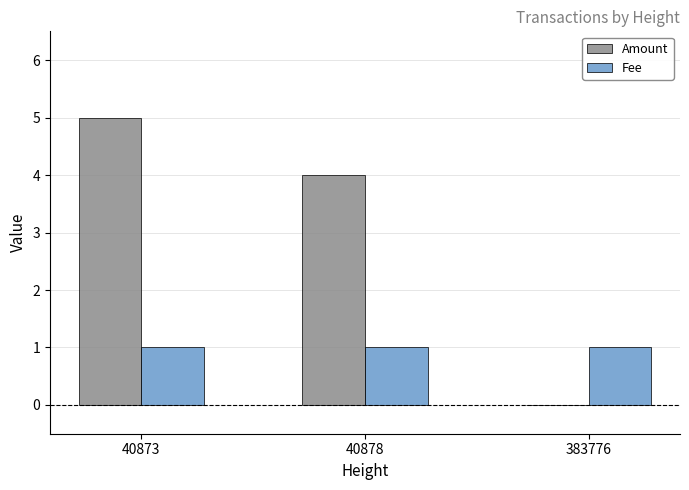

The value of Amount at 40878 is 1. True or false?

False